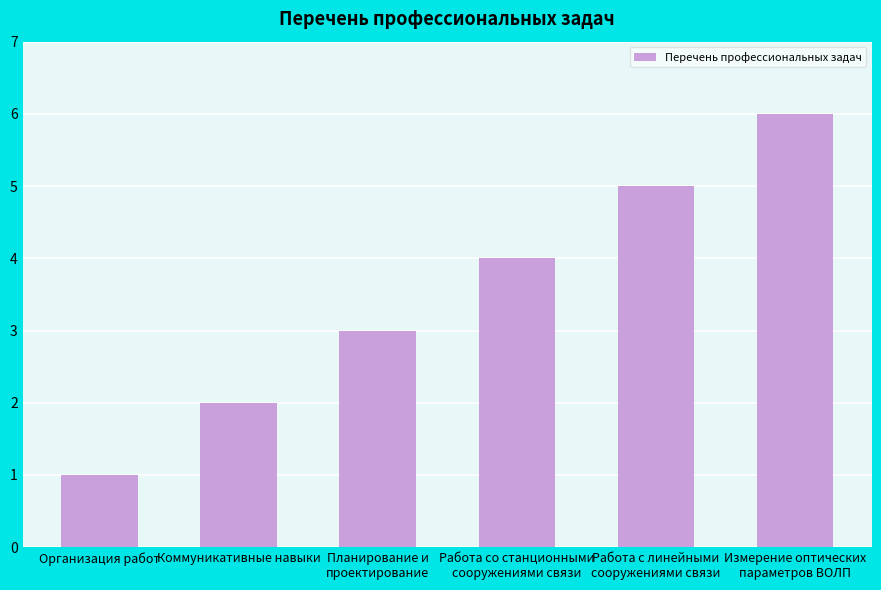

What is the label of the 2nd bar from the left?

Коммуникативные навыки